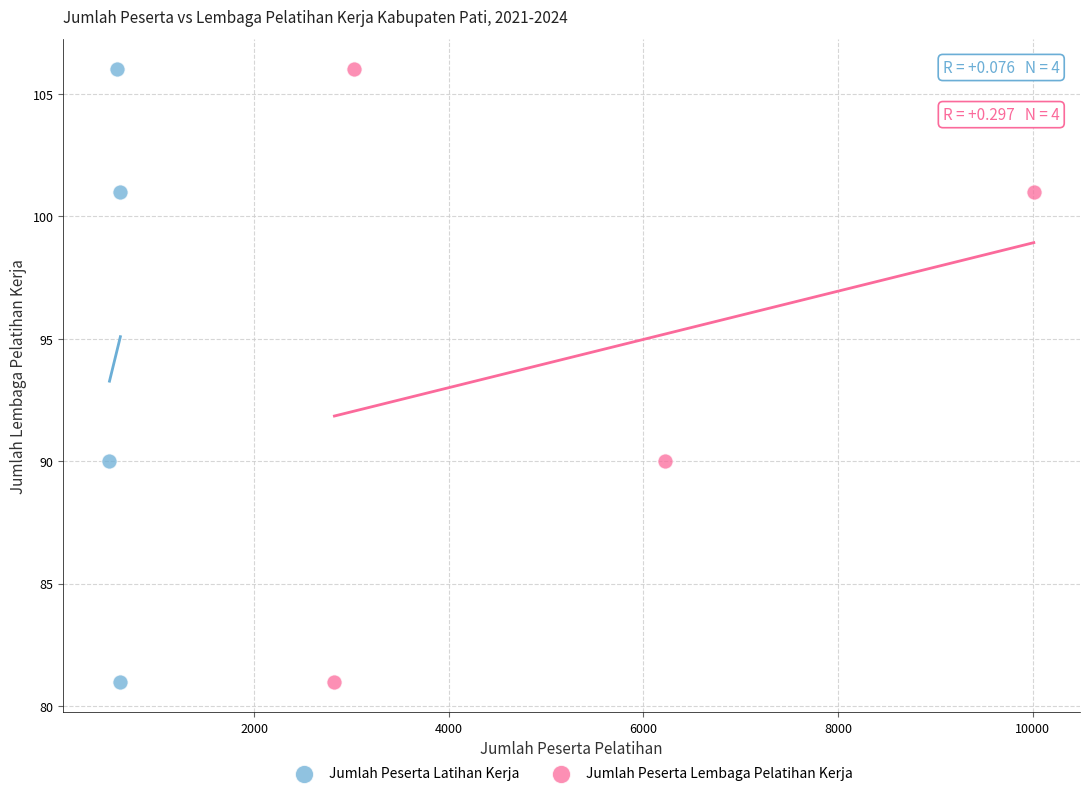

What are all the series names shown in the legend?

Jumlah Peserta Latihan Kerja, Jumlah Peserta Lembaga Pelatihan Kerja